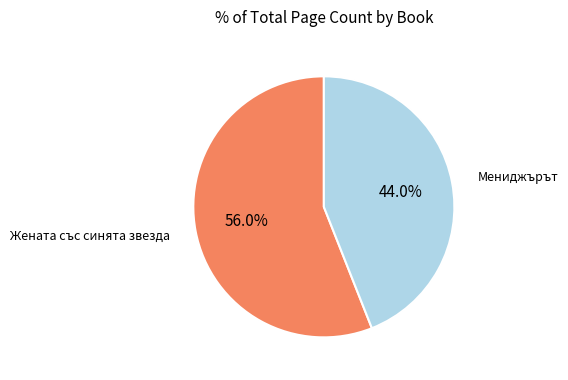

How much of the chart is everything except Мениджърът?

56.0%